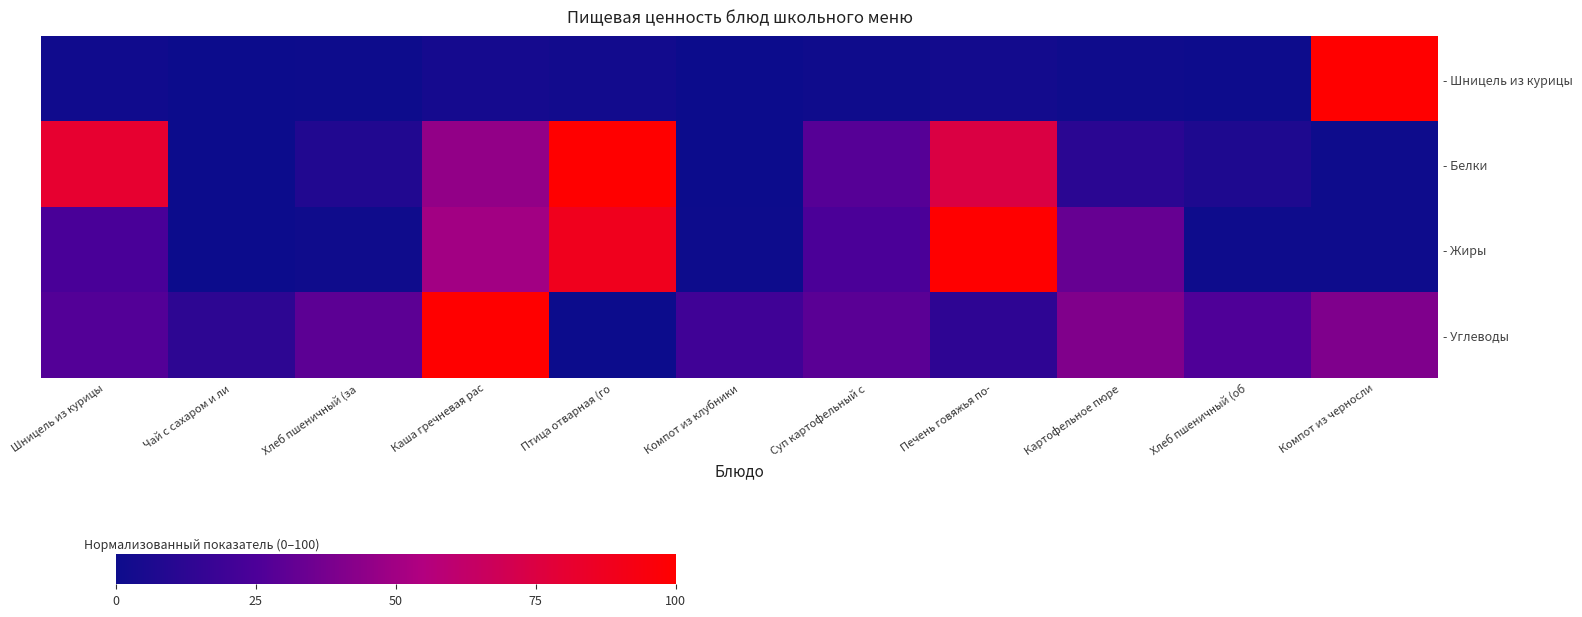

Reading right to left, extract all data points from this chart.

- Шницель из курицы: Компот из черносли=100.0	Хлеб пшеничный (об=0.4	Картофельное пюре=1.5	Печень говяжья по-=2.9	Суп картофельный с=1.2	Компот из клубники=0.2	Птица отварная (го=2.7	Каша гречневая рас=3.6	Хлеб пшеничный (за=0.5	Чай с сахаром и ли=0.0	Шницель из курицы=1.8
- Белки: Компот из черносли=0.9	Хлеб пшеничный (об=7.3	Картофельное пюре=12.0	Печень говяжья по-=74.3	Суп картофельный с=27.8	Компот из клубники=0.0	Птица отварная (го=100.0	Каша гречневая рас=45.7	Хлеб пшеничный (за=8.5	Чай с сахаром и ли=0.0	Шницель из курицы=81.2
- Жиры: Компот из черносли=1.1	Хлеб пшеничный (об=1.1	Картофельное пюре=32.7	Печень говяжья по-=100.0	Суп картофельный с=24.9	Компот из клубники=0.5	Птица отварная (го=88.6	Каша гречневая рас=50.1	Хлеб пшеничный (за=1.3	Чай с сахаром и ли=0.0	Шницель из курицы=23.9
- Углеводы: Компот из черносли=40.0	Хлеб пшеничный (об=26.0	Картофельное пюре=40.4	Печень говяжья по-=13.5	Суп картофельный с=29.2	Компот из клубники=20.6	Птица отварная (го=0.0	Каша гречневая рас=100.0	Хлеб пшеничный (за=30.0	Чай с сахаром и ли=13.0	Шницель из курицы=27.3